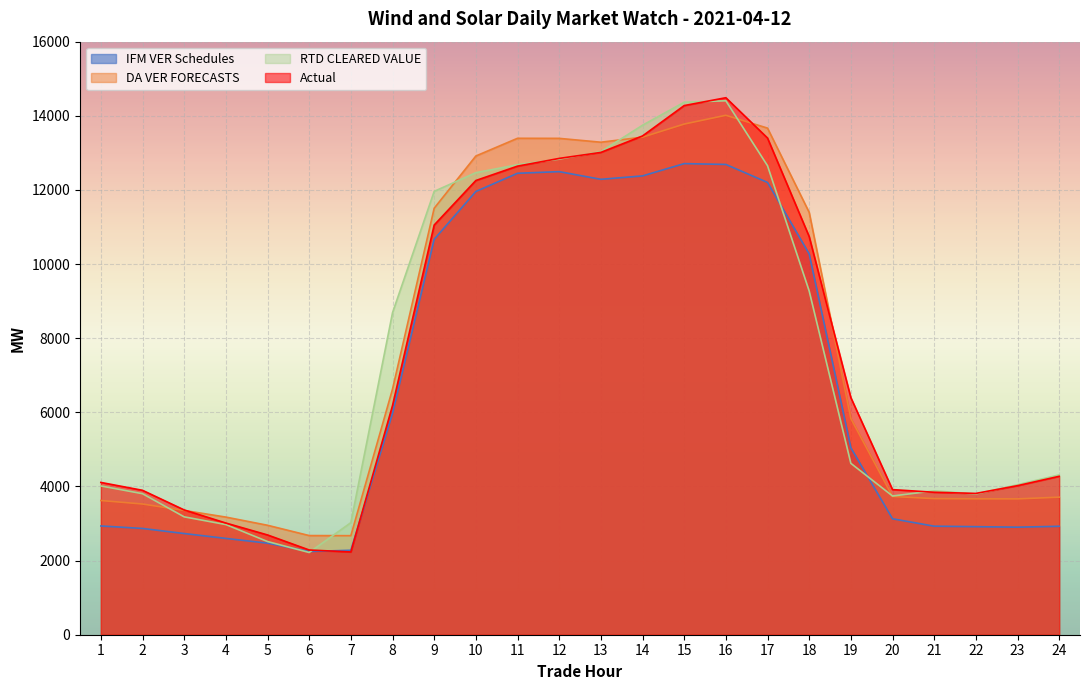

What is the difference between the IFM VER Schedules values at 19 and 16?

7644.6